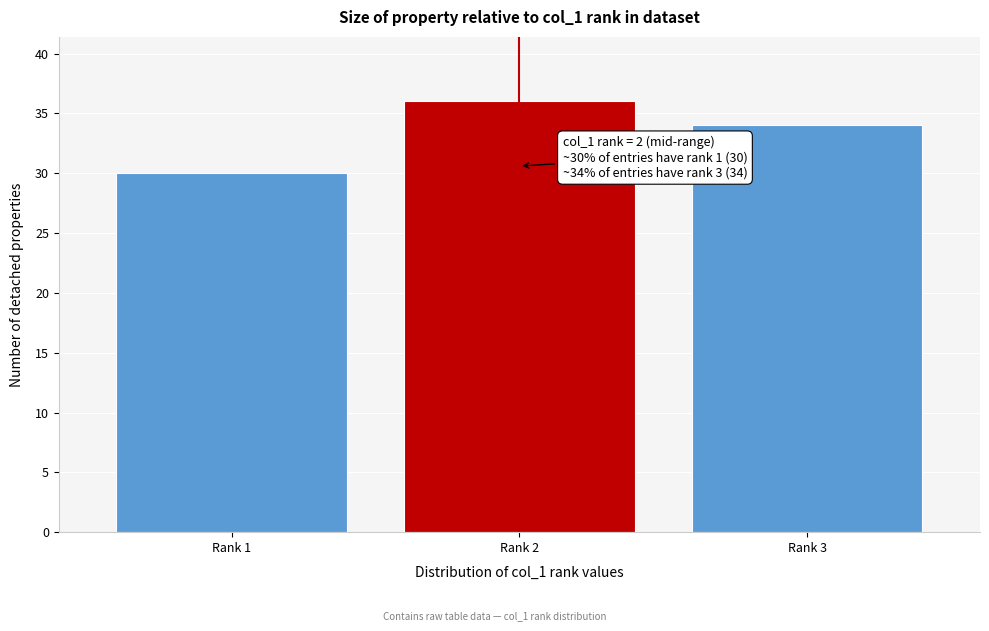

Reading left to right, what are all the values shown in this chart?

30	36	34